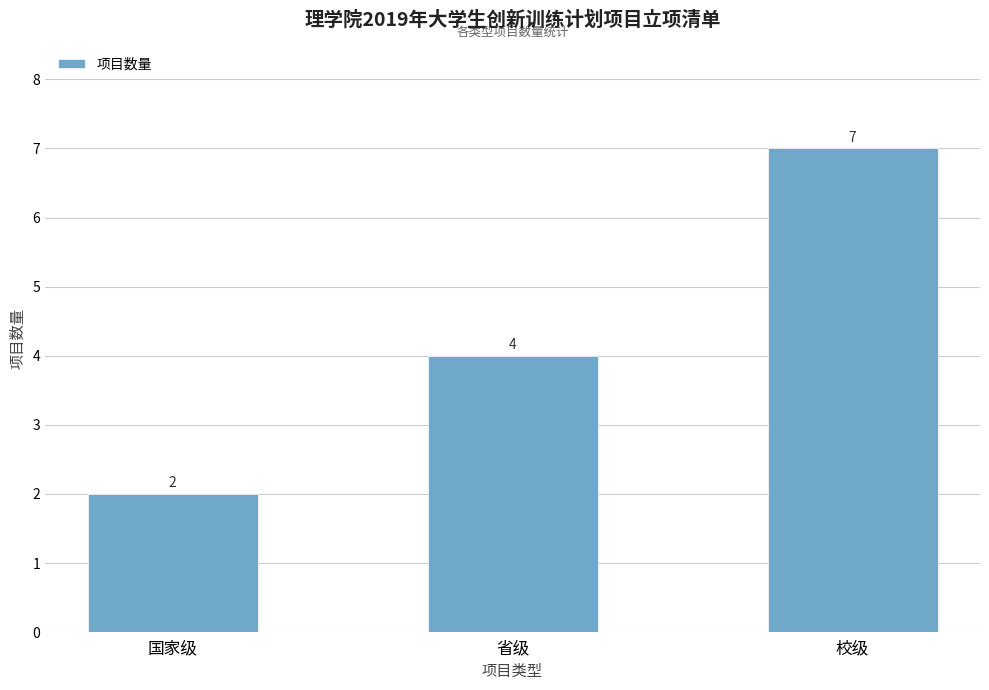

How many categories are shown in the chart?

3